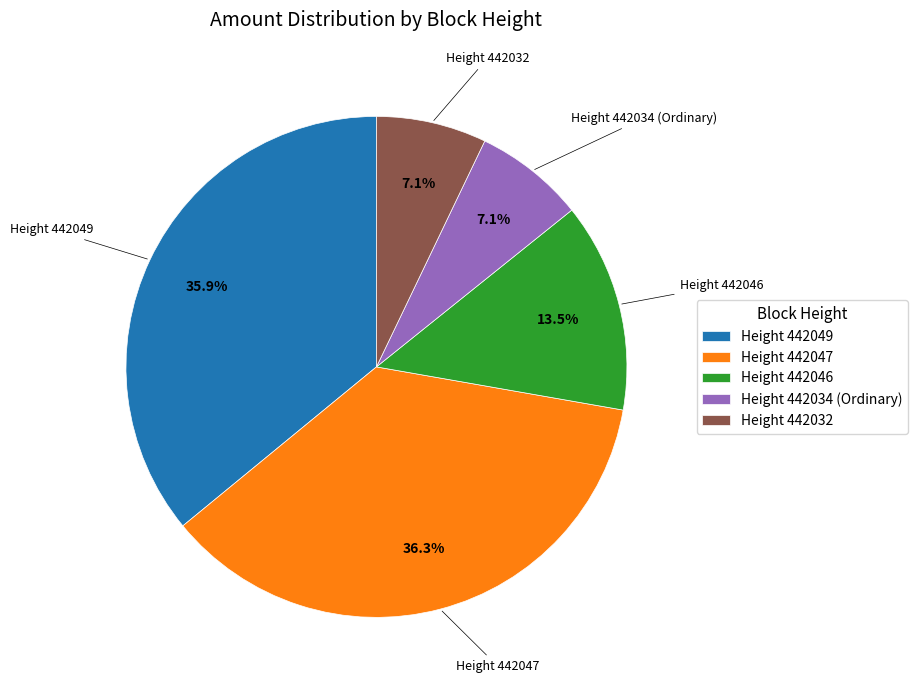

What is the total percentage of Height 442046 and Height 442032?

20.6%